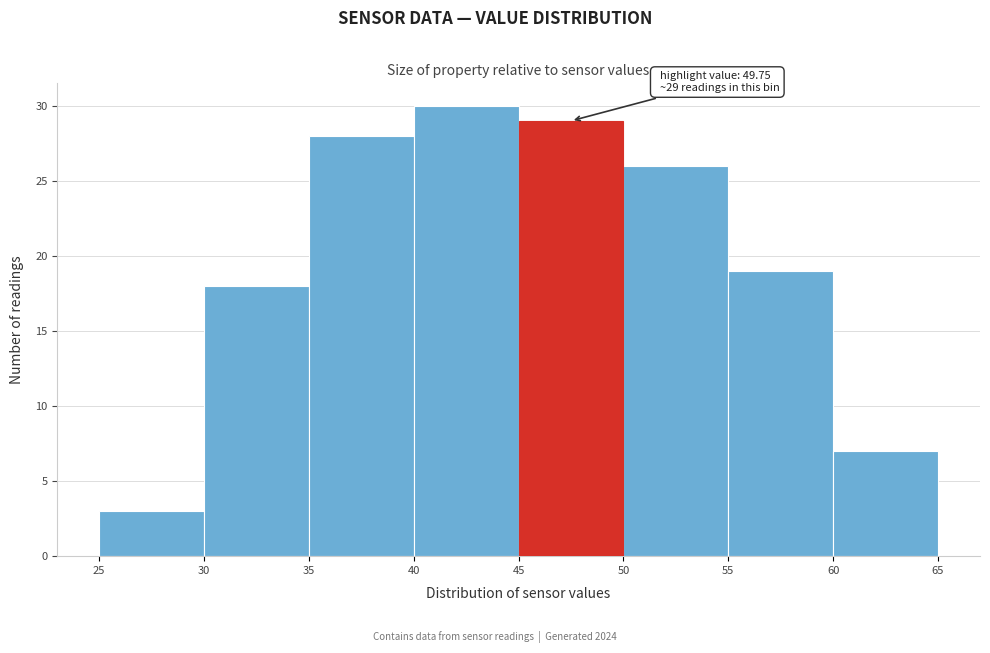

Over which range of the x-axis is the bar tallest?

40 to 45